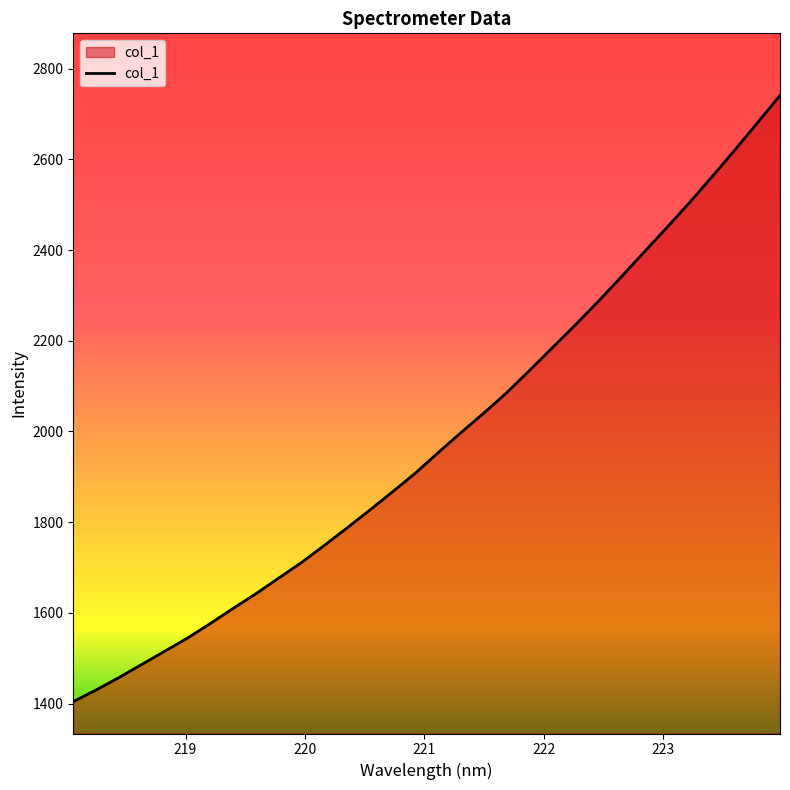

Reading left to right, transcribe all the data shown in this chart.

1404.3	1430.0	1457.4	1486.2	1515.2	1544.3	1576.4	1609.7	1642.1	1676.6	1710.9	1748.7	1787.3	1826.8	1867.1	1908.3	1953.6	1997.7	2040.6	2085.3	2134.3	2184.3	2234.2	2285.7	2339.2	2393.6	2447.9	2503.0	2560.7	2619.5	2679.9	2740.8